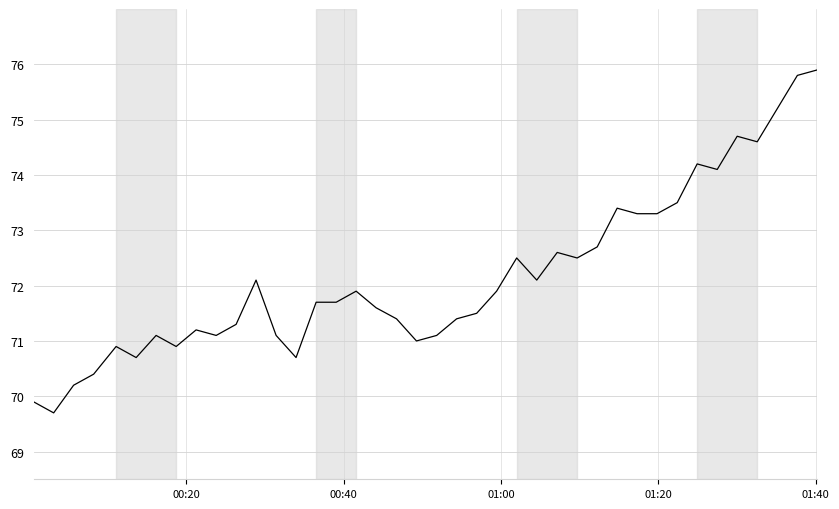

What is the smallest value displayed?

69.7